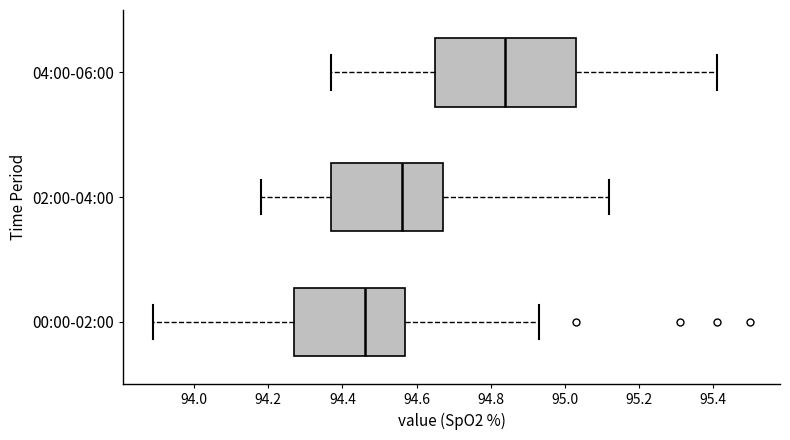

Reading bottom to top, transcribe this box plot: for each box, give where its median line is, the range the box spans, and where its two whiskers end, as read against the x-axis. The values are not printed on the chart, so give them approximately, as read against the axis.

00:00-02:00: median 94.46, box 94.28 to 94.58, whiskers 93.90 to 94.94
02:00-04:00: median 94.56, box 94.38 to 94.68, whiskers 94.18 to 95.12
04:00-06:00: median 94.84, box 94.66 to 95.04, whiskers 94.38 to 95.42